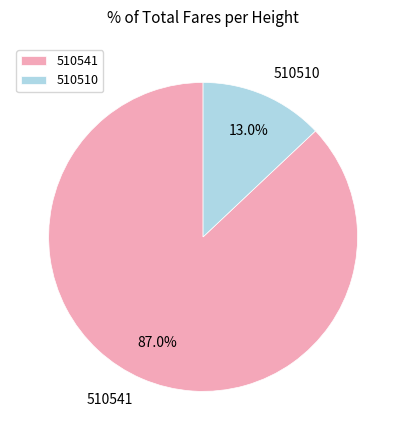

What percentage is the 510541 slice, to the nearest percent?

87%